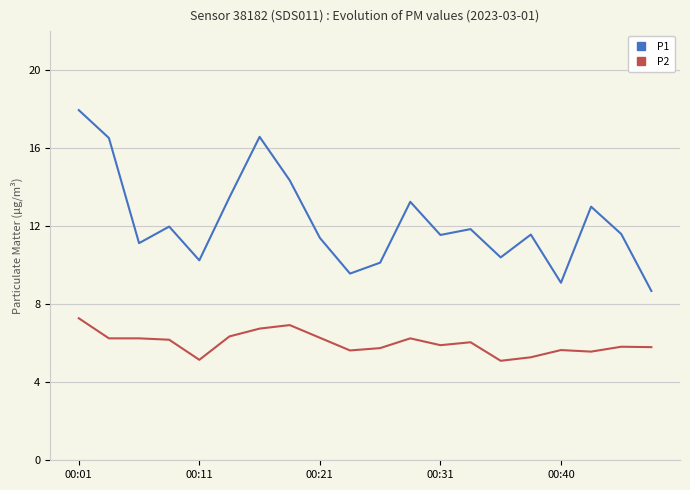

What is the minimum value for P2?

5.1